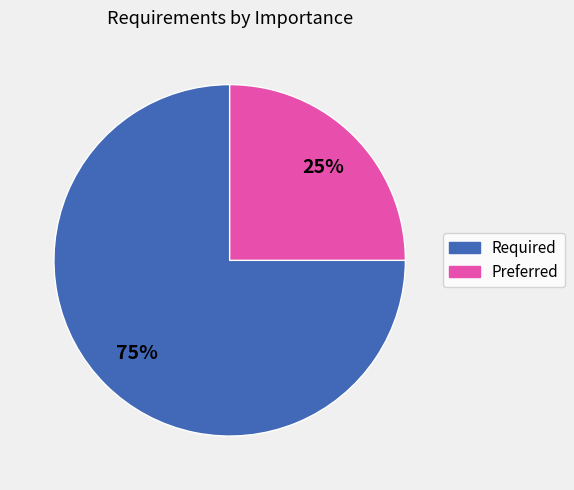

To the nearest percent, what portion does Preferred represent?

25%